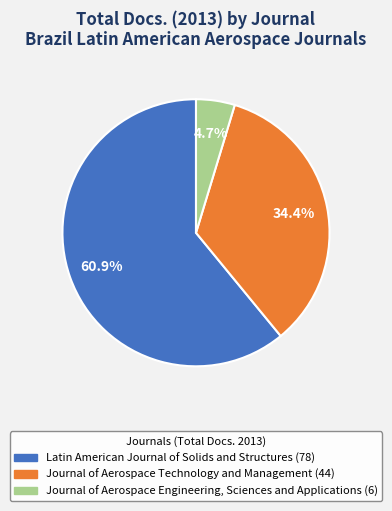

Is it true that Latin American Journal of Solids and Structures is 61% of the pie?

True